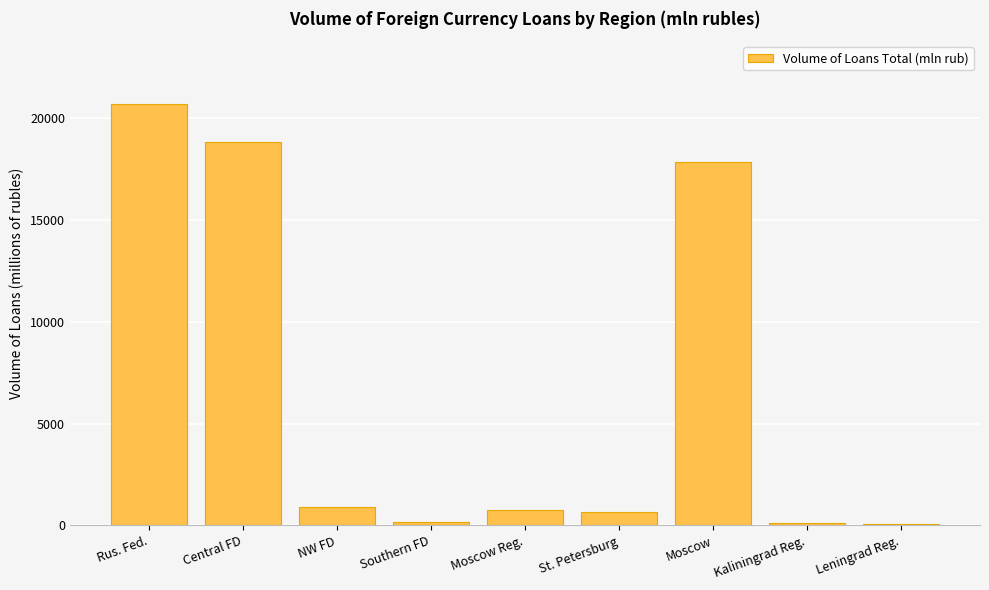

The chart shows a value of 29155 at Moscow. True or false?

False